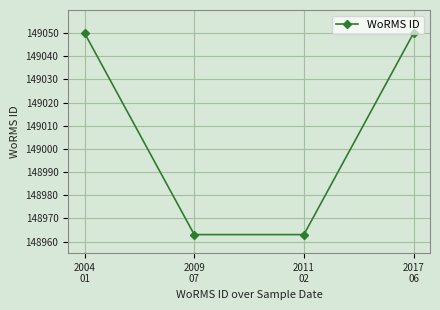

What is the change in value from 2004
01 to 2011
02?

-87